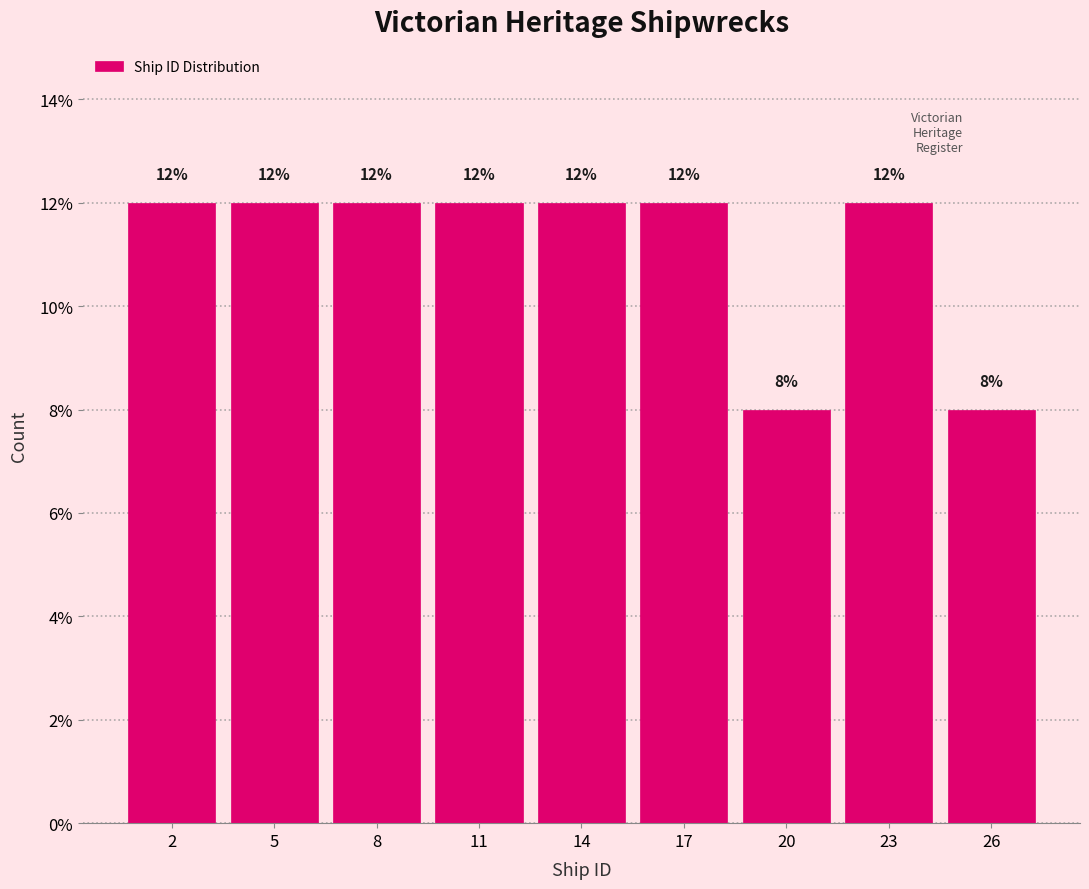

Reading left to right, transcribe all the data shown in this chart.

12	12	12	12	12	12	8	12	8